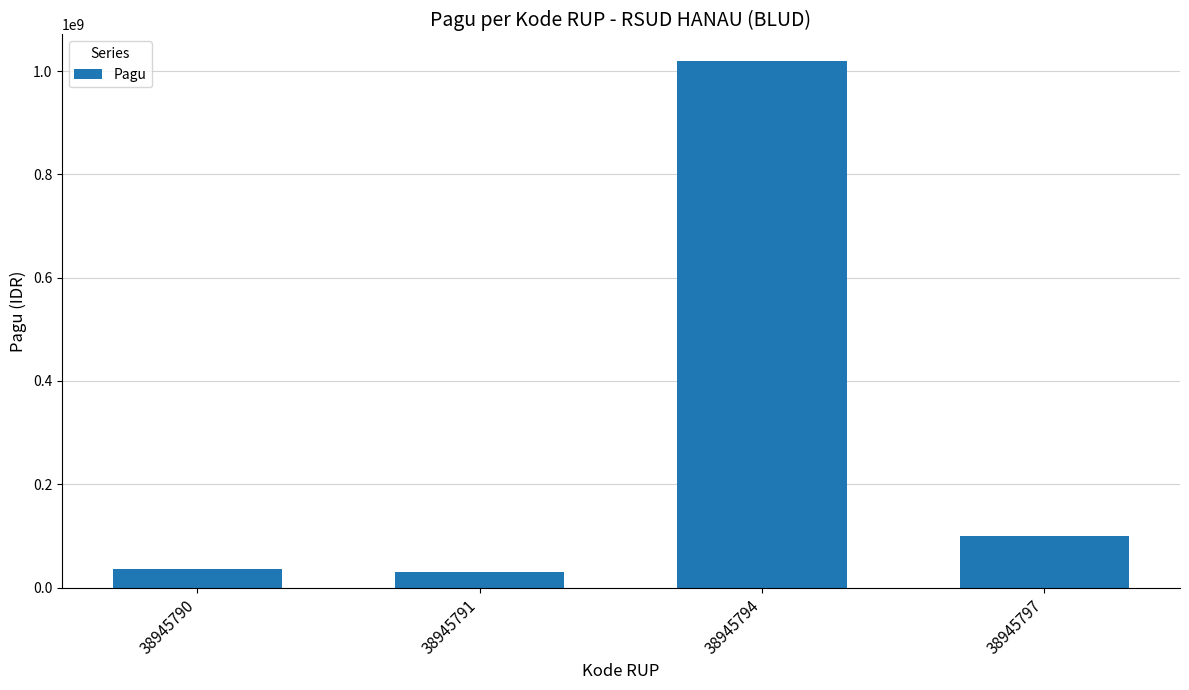

True or false: the data shows 100000000 at 38945797.

True